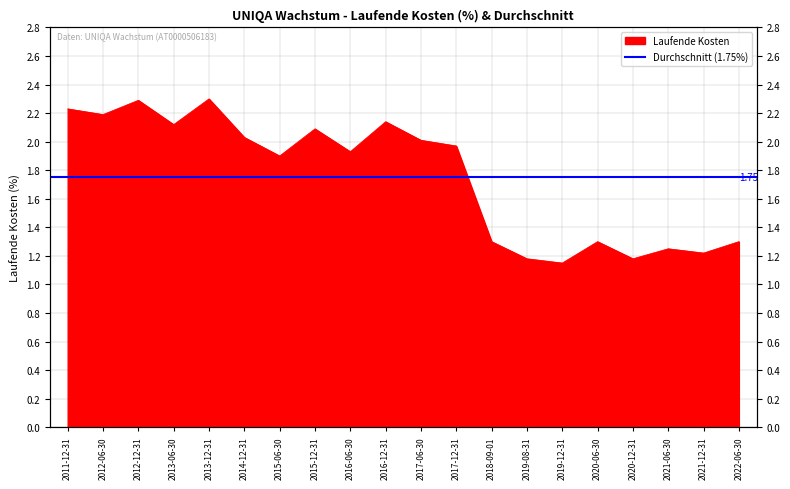

What is the difference between the maximum and minimum values?

1.1